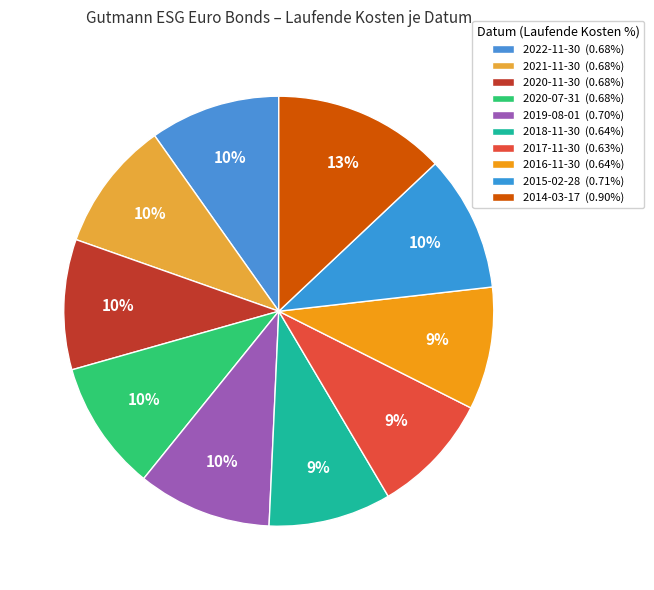

Which slice is the smallest?

2017-11-30